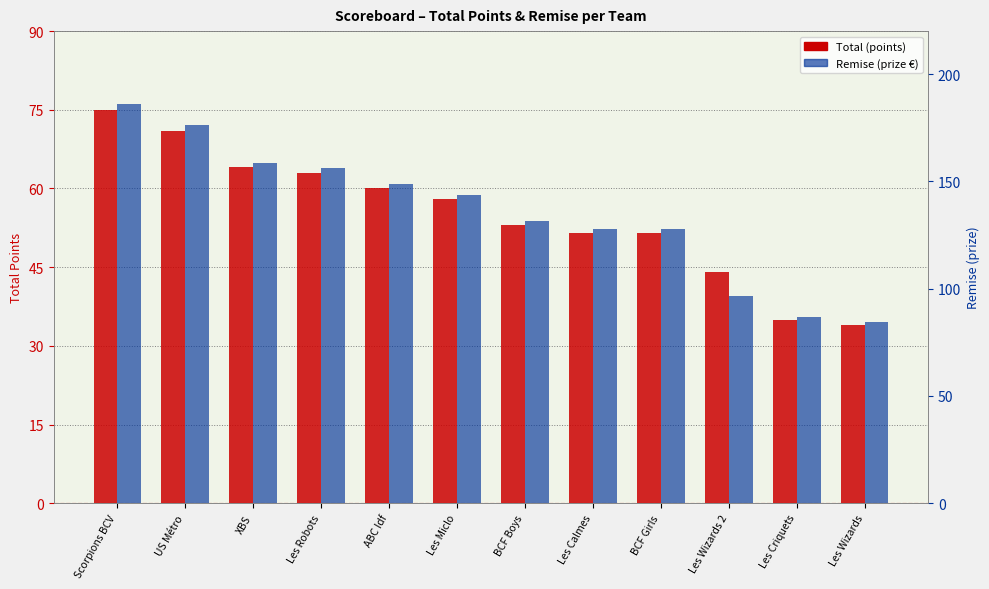

How many data points in Remise are less than 143?

6